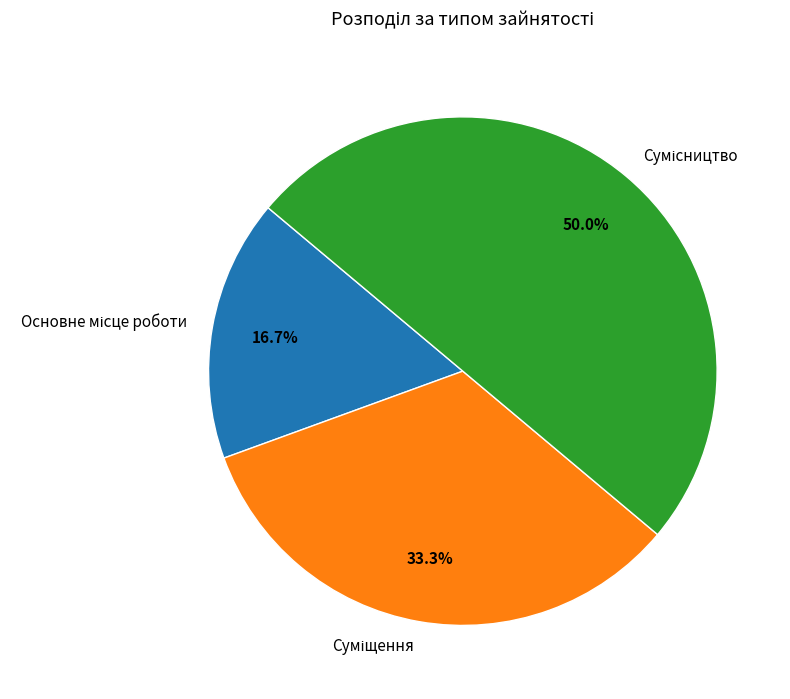

To the nearest percent, what is the combined percentage of Суміщення and Сумісництво?

83%